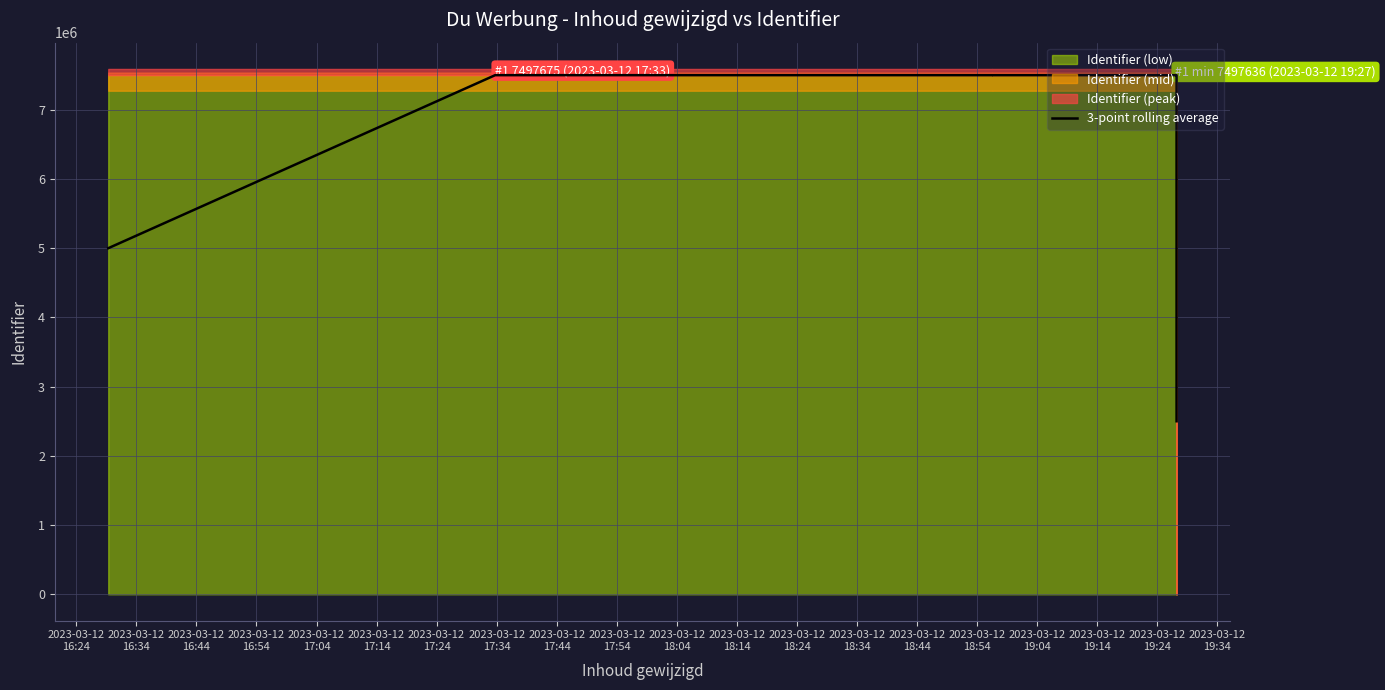

What is the sum of all values?

117463256.3